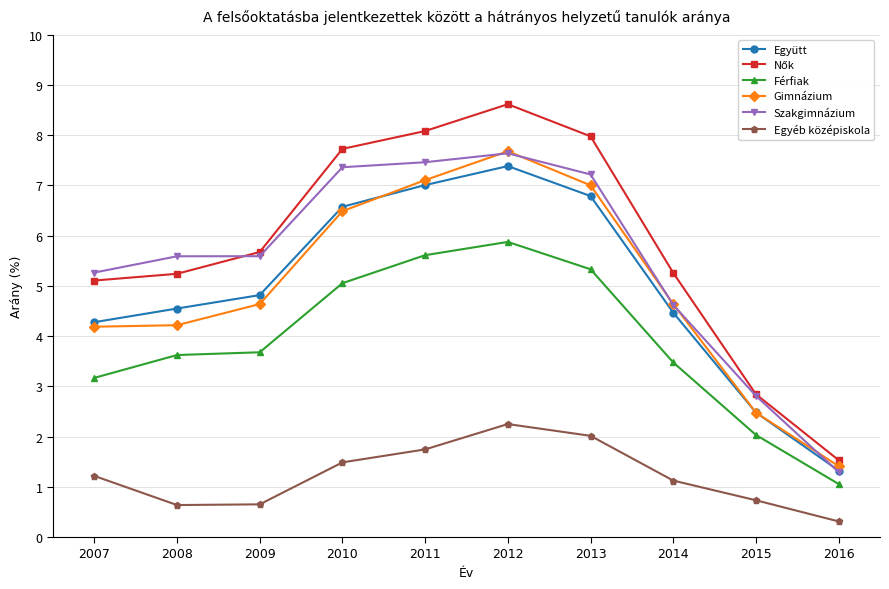

True or false: Gimnázium and Egyéb középiskola cross at least once.

False